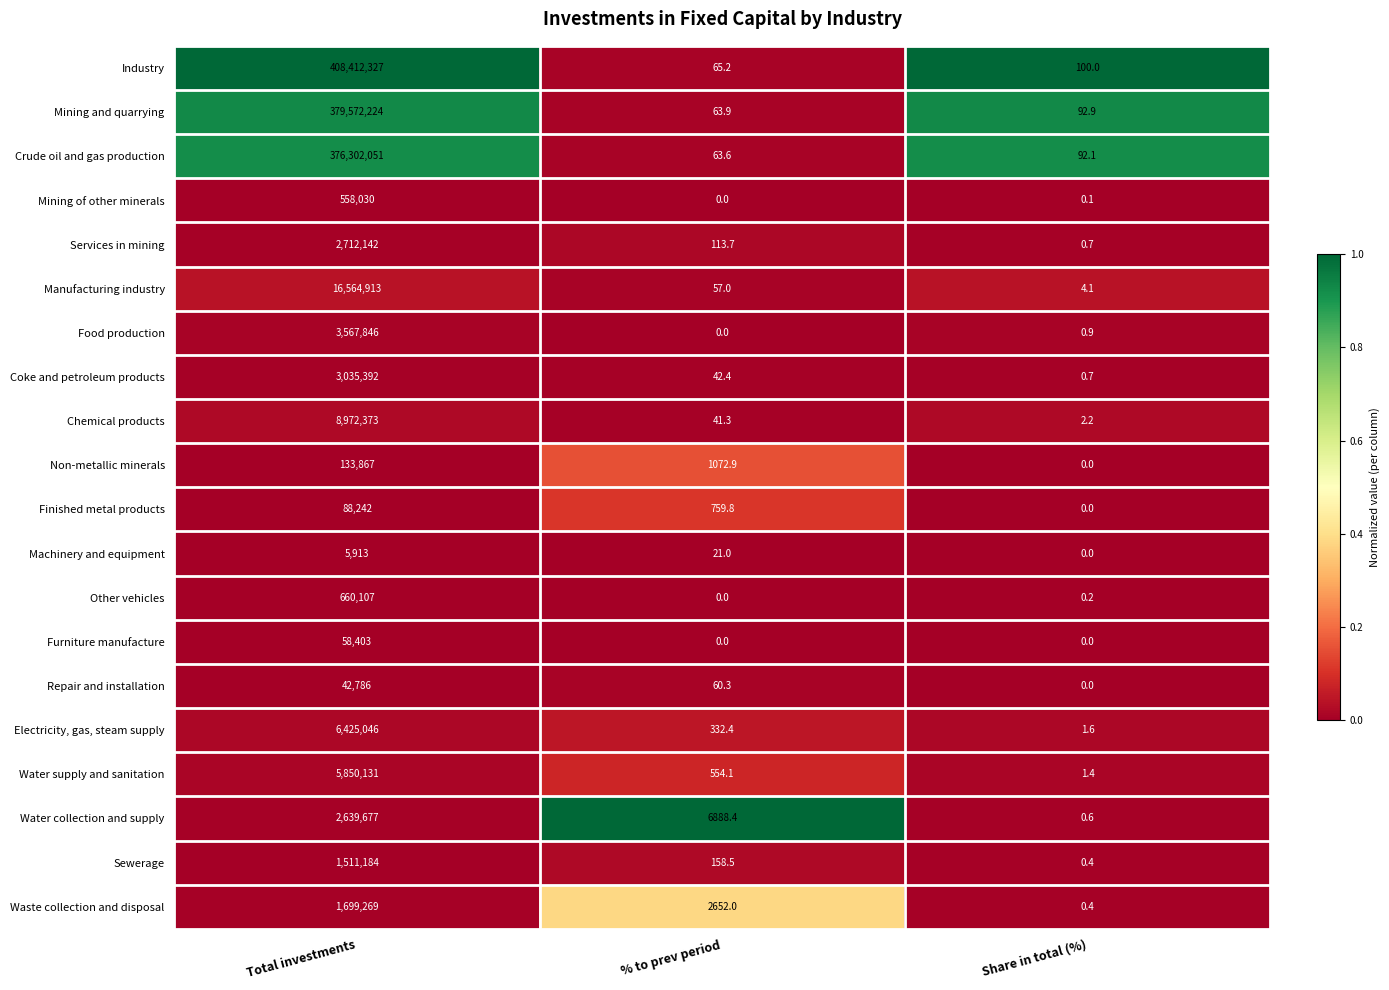

How many values in the Mining of other minerals series exceed 0?

2